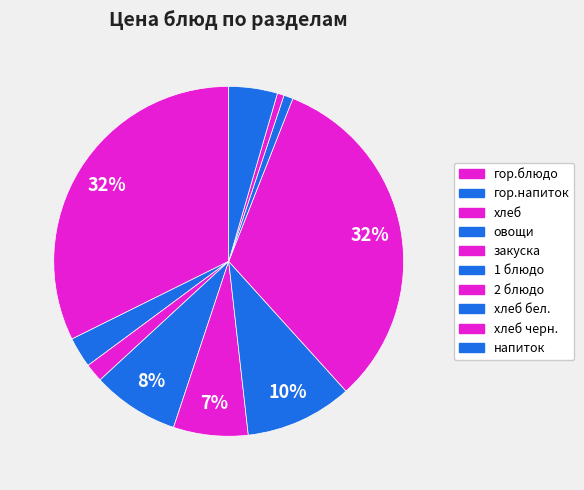

To the nearest percent, what is the average slice percentage?

10%